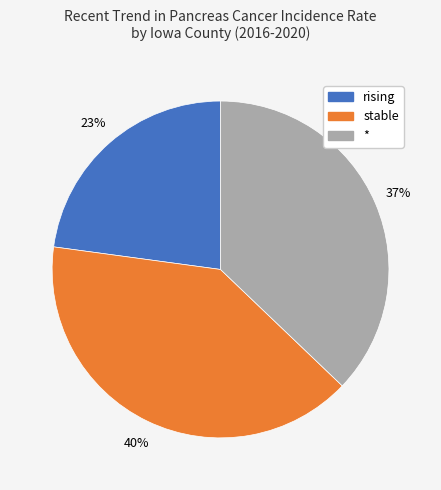

Rank the categories by value from lowest to highest.

rising, *, stable